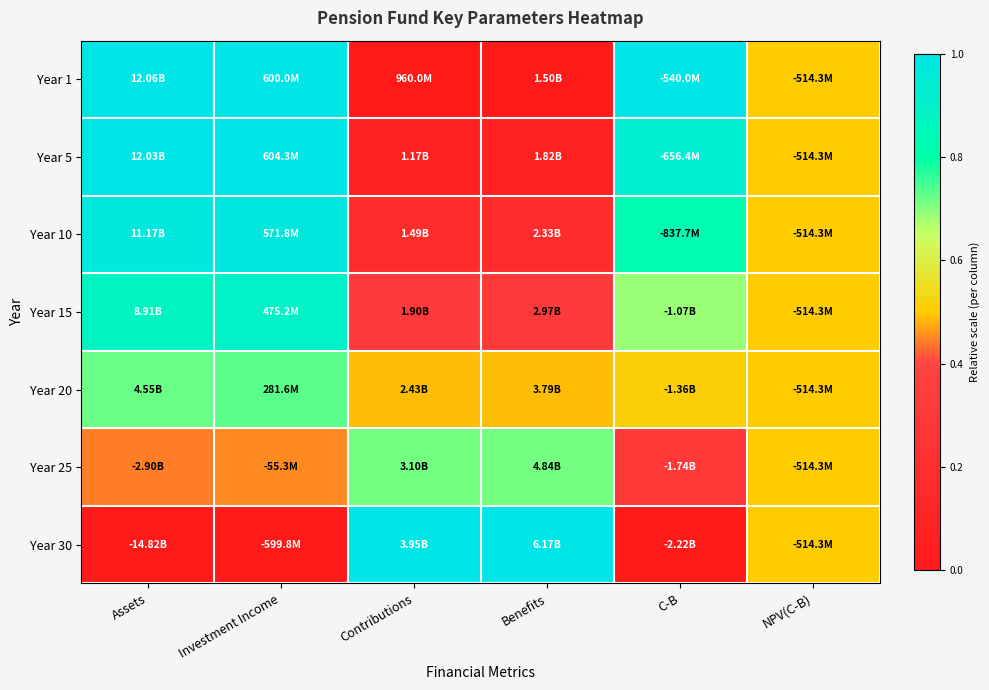

Which label corresponds to the largest value in the chart?

Assets